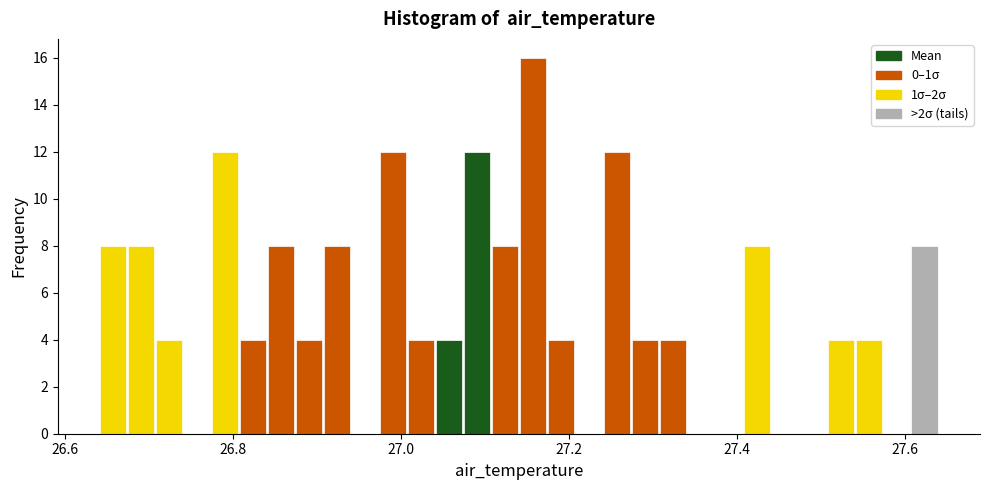

Read against the x-axis, roughly where is the centre of the tallest bar?

27.16